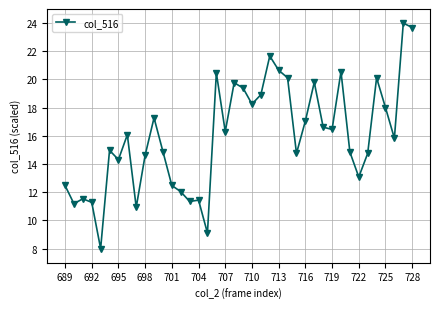

What is the difference between the maximum and minimum values?

16.0